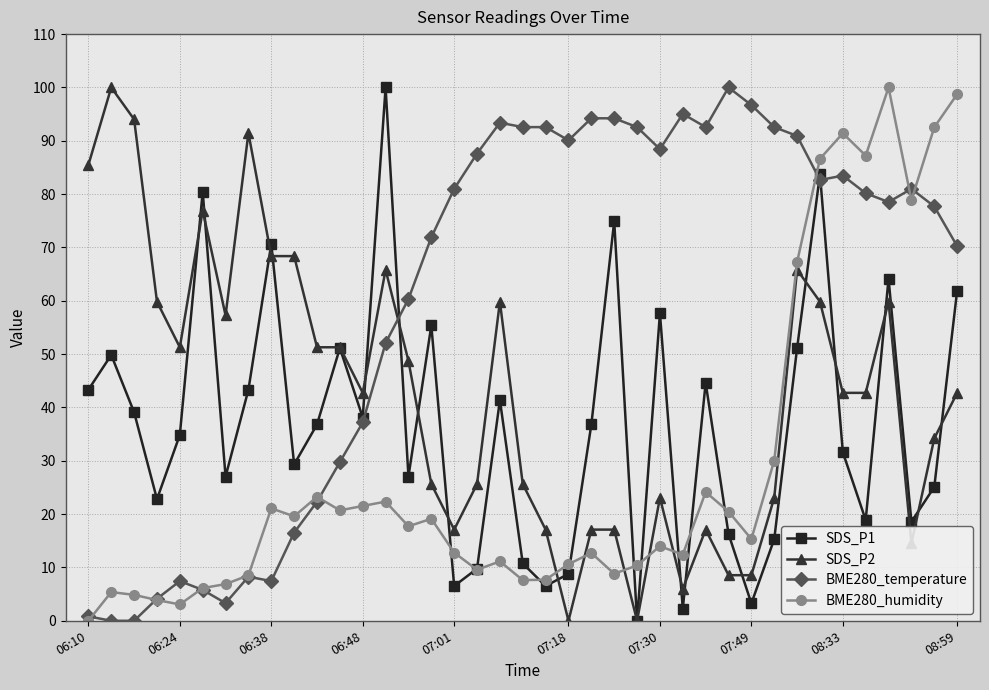

What is the maximum value for BME280_temperature?

100.0